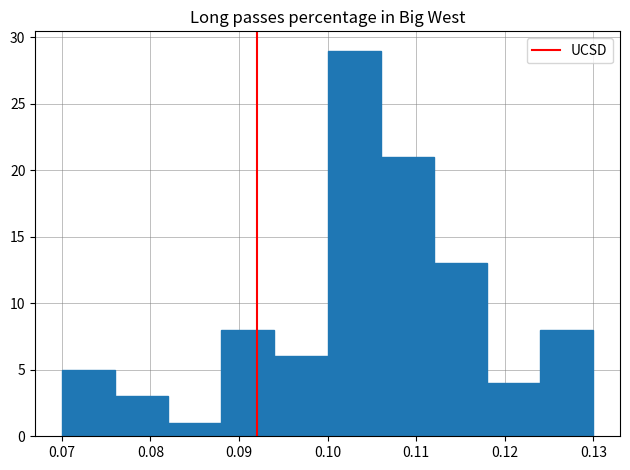

Reading left to right, list every bar in this chart as the range it spans on the x-axis followed by its height. The values are not printed on the chart, so give them approximately, as read against the axis.

0.070 to 0.076: 5
0.076 to 0.082: 3
0.082 to 0.088: 1
0.088 to 0.094: 8
0.094 to 0.100: 6
0.100 to 0.106: 29
0.106 to 0.112: 21
0.112 to 0.118: 13
0.118 to 0.124: 4
0.124 to 0.130: 8